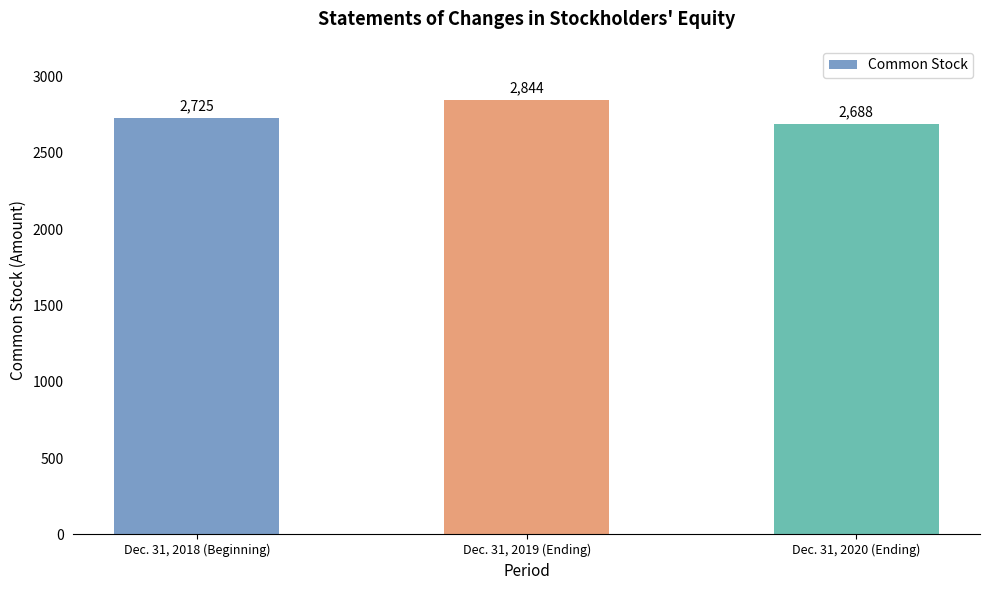

Reading right to left, extract all data points from this chart.

Dec. 31, 2020 (Ending)=2688	Dec. 31, 2019 (Ending)=2844	Dec. 31, 2018 (Beginning)=2725